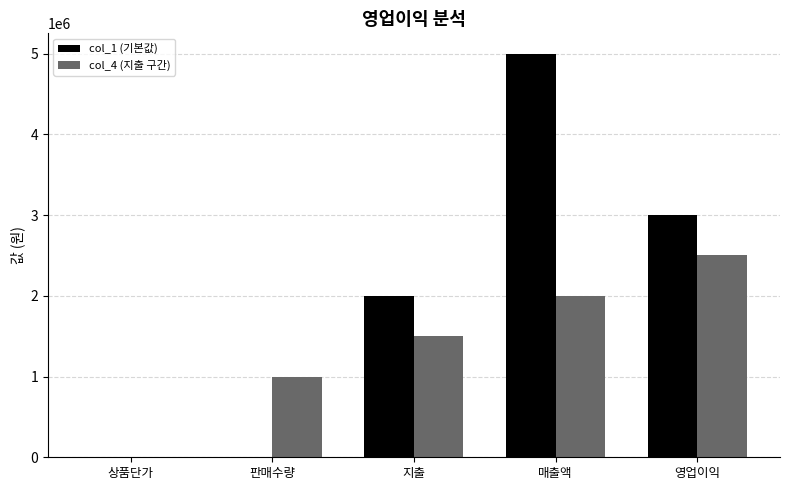

Is it true that col_4 (지출 구간) equals 1500000 at 지출?

True